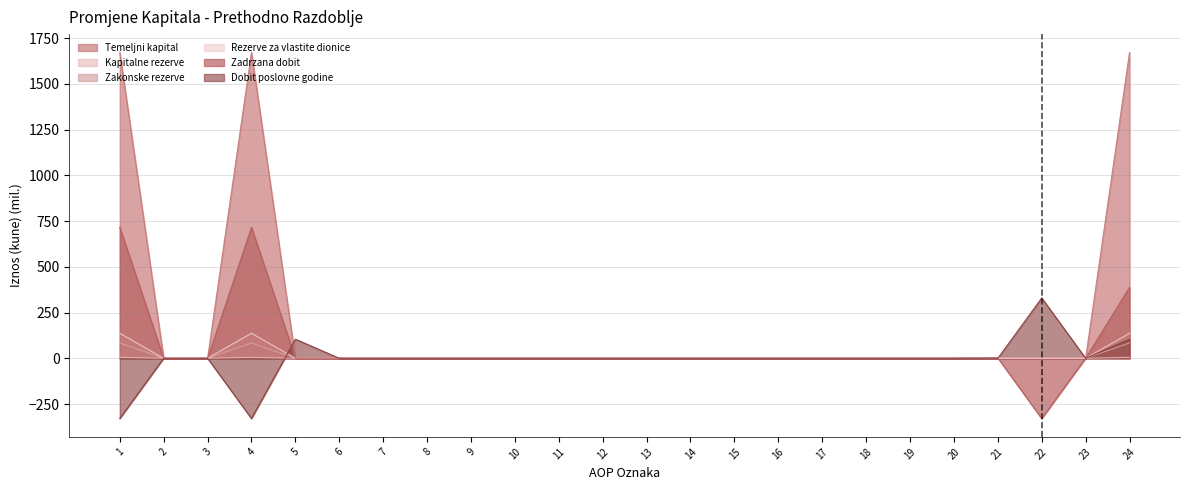

At which label is Temeljni kapital closest to 836?

2